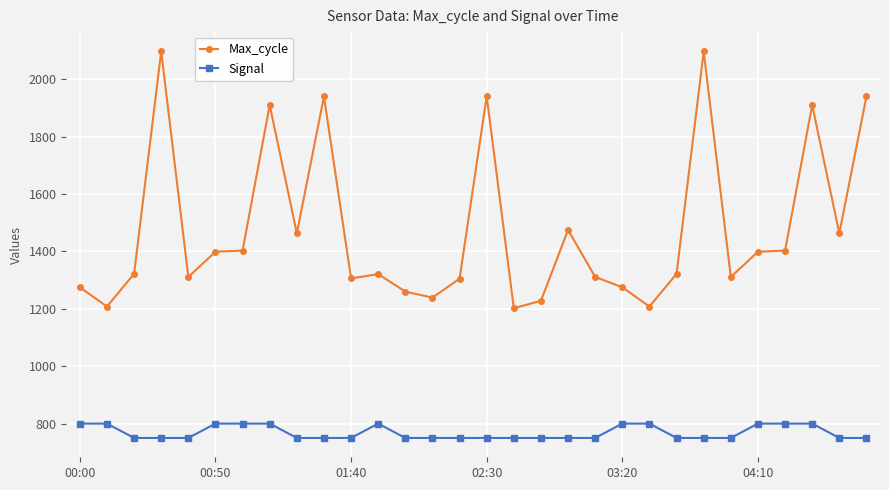

What is the value of the Max_cycle point at the 19th from the left?

1475